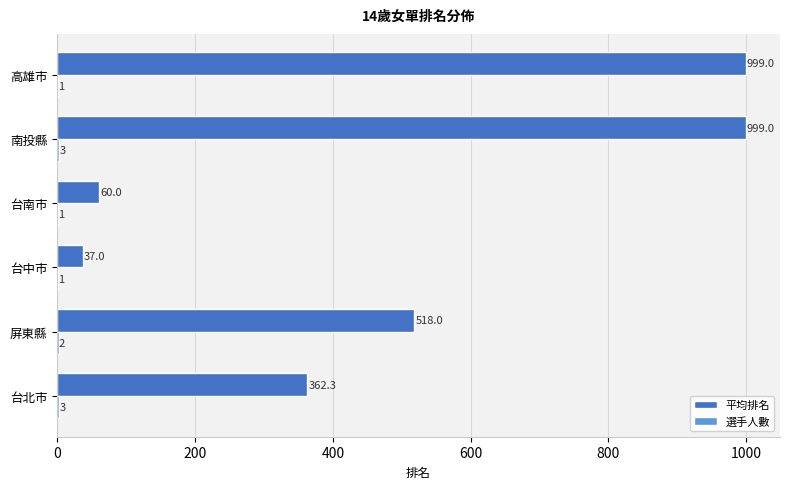

What is the greatest value displayed?

999.0